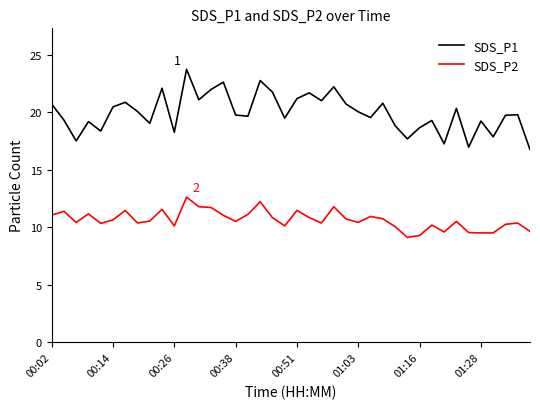

True or false: SDS_P2 and SDS_P1 cross at least once.

False